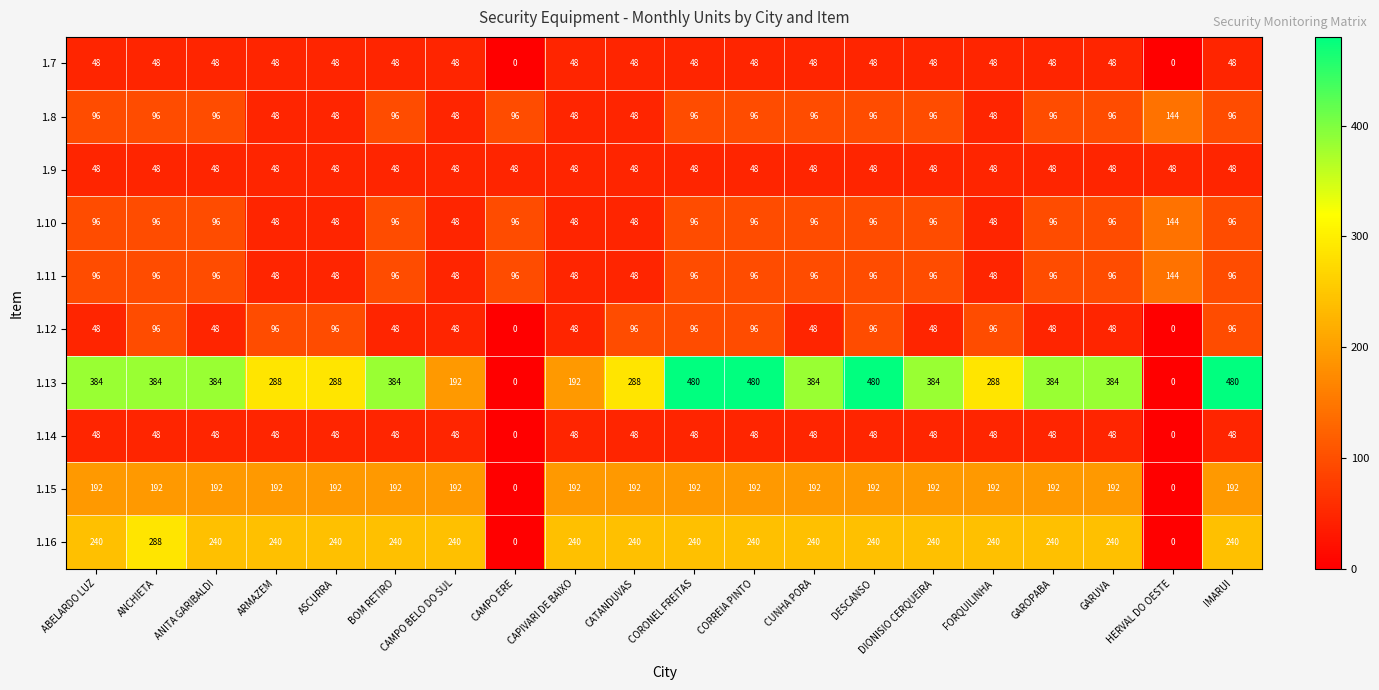

The 1.12 series shows 64 at BOM RETIRO. True or false?

False